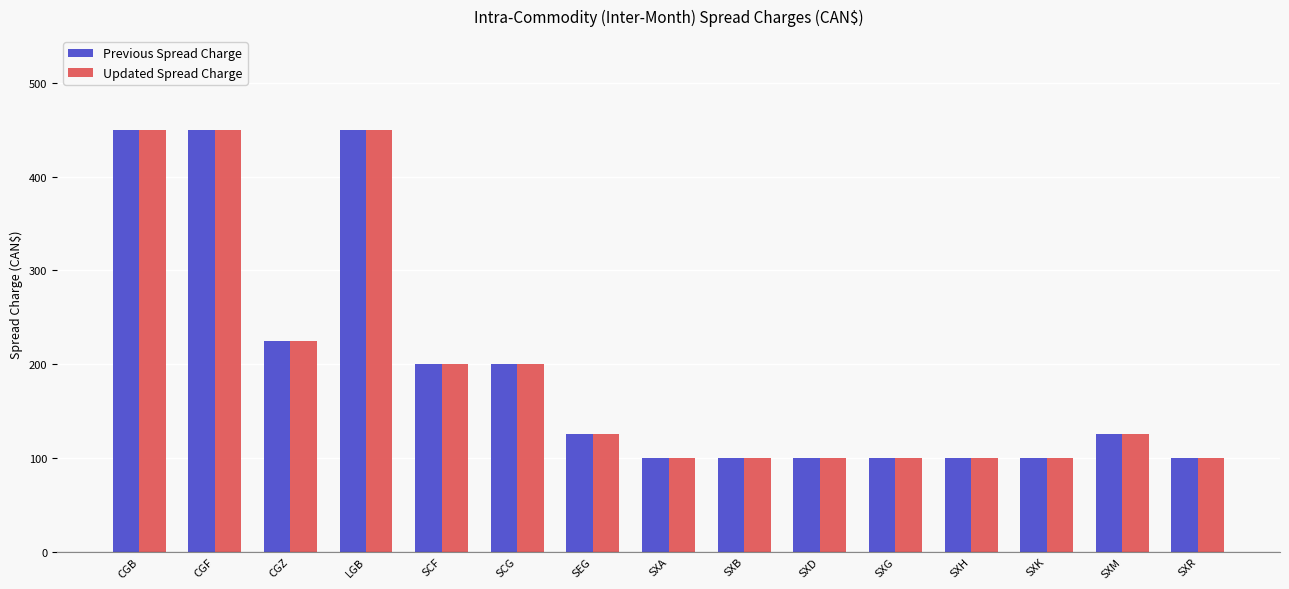

What is the maximum value shown in the chart?

450